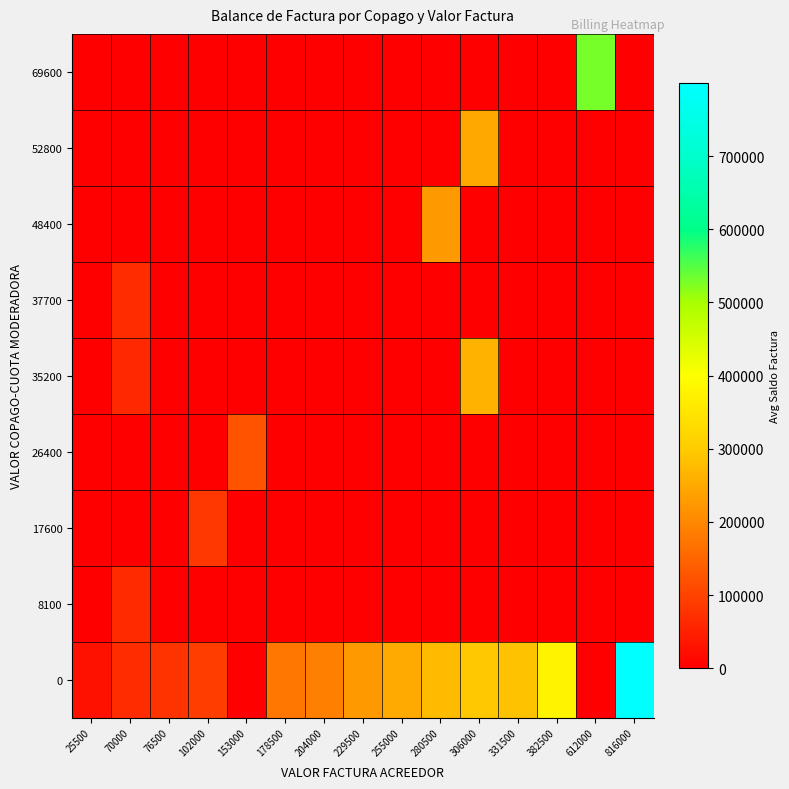

Which series has the largest range (max minus min)?

row_0